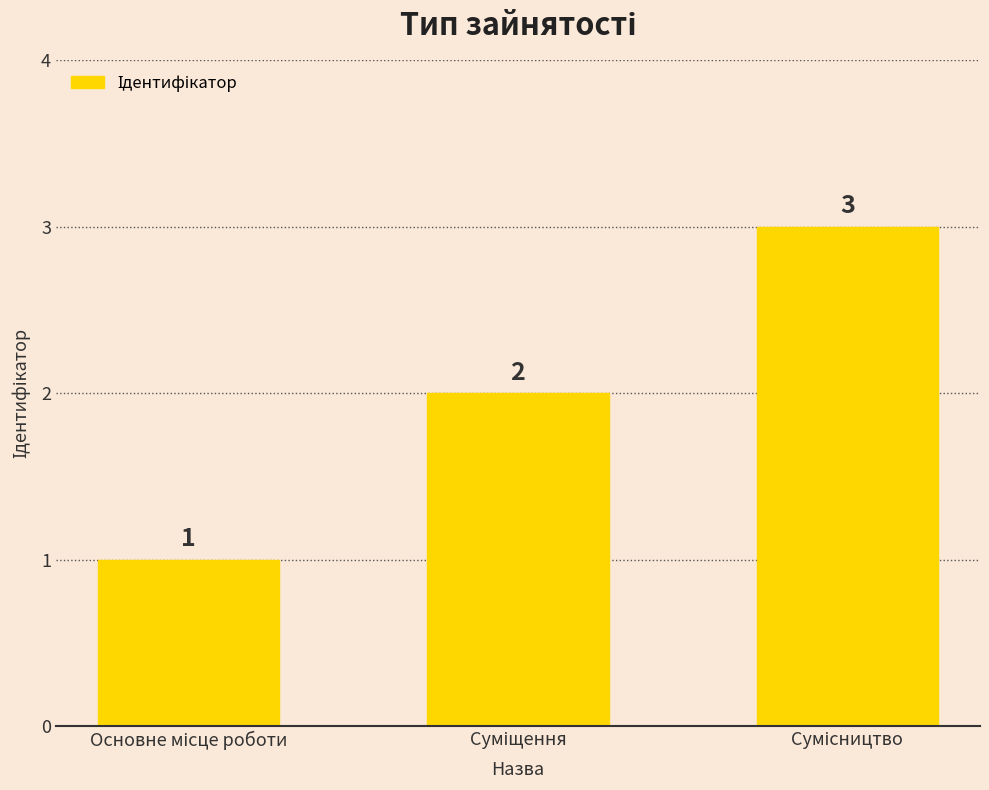

Count the values in the range 1 to 3.

3